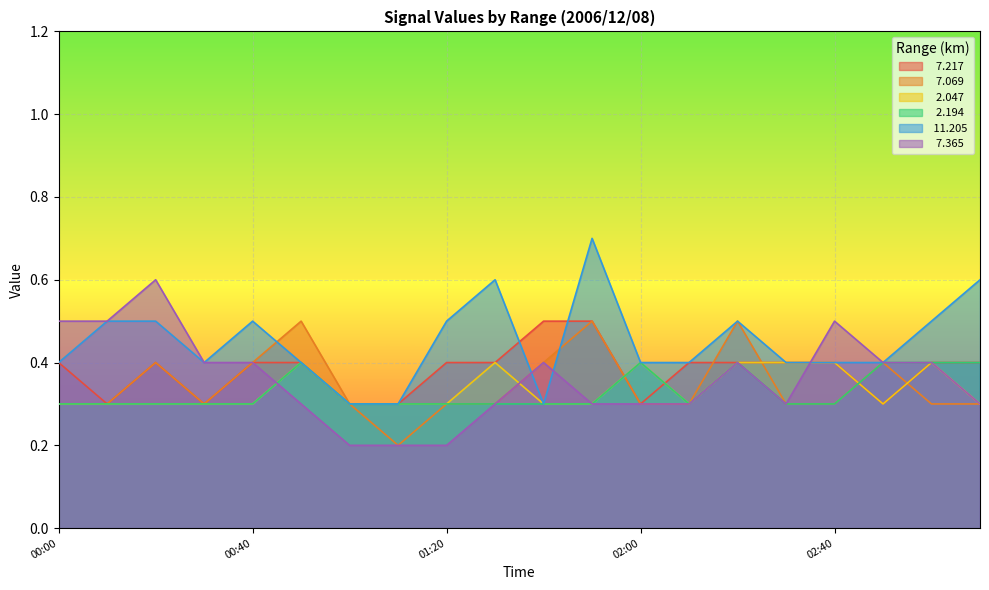

Reading right to left, what are all the values shown in this chart?

  7.217: 0.4	0.4	0.3	0.4	0.4	0.4	0.4	0.3	0.5	0.5	0.4	0.4	0.3	0.3	0.4	0.4	0.3	0.4	0.3	0.4
  7.069: 0.3	0.3	0.4	0.3	0.3	0.5	0.3	0.3	0.5	0.4	0.3	0.3	0.2	0.3	0.5	0.4	0.3	0.4	0.3	0.3
  2.047: 0.3	0.4	0.3	0.4	0.4	0.4	0.3	0.4	0.3	0.3	0.4	0.3	0.3	0.3	0.4	0.3	0.3	0.3	0.3	0.3
  2.194: 0.4	0.4	0.4	0.3	0.3	0.4	0.3	0.4	0.3	0.3	0.3	0.3	0.3	0.3	0.4	0.3	0.3	0.3	0.3	0.3
 11.205: 0.6	0.5	0.4	0.4	0.4	0.5	0.4	0.4	0.7	0.3	0.6	0.5	0.3	0.3	0.4	0.5	0.4	0.5	0.5	0.4
  7.365: 0.3	0.4	0.4	0.5	0.3	0.4	0.3	0.3	0.3	0.4	0.3	0.2	0.2	0.2	0.3	0.4	0.4	0.6	0.5	0.5